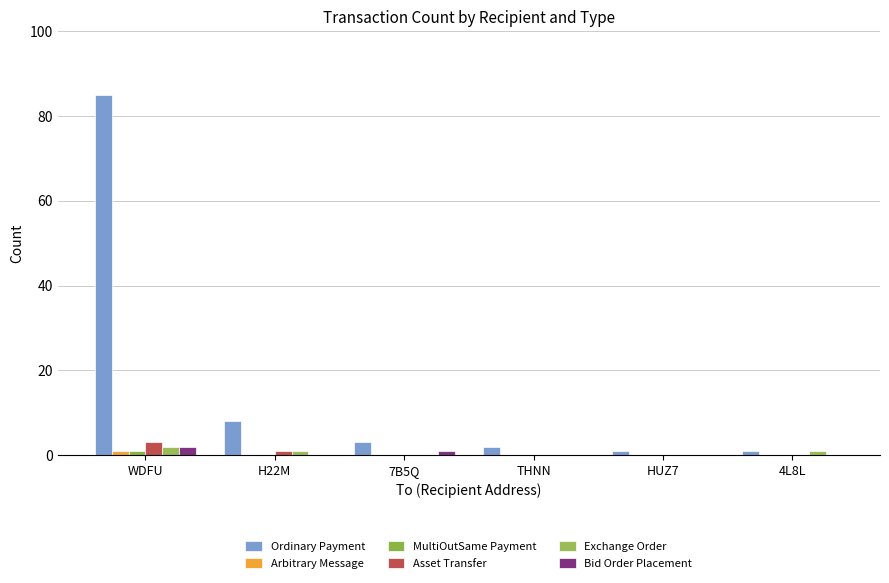

Which series has the largest total across all categories?

Ordinary Payment